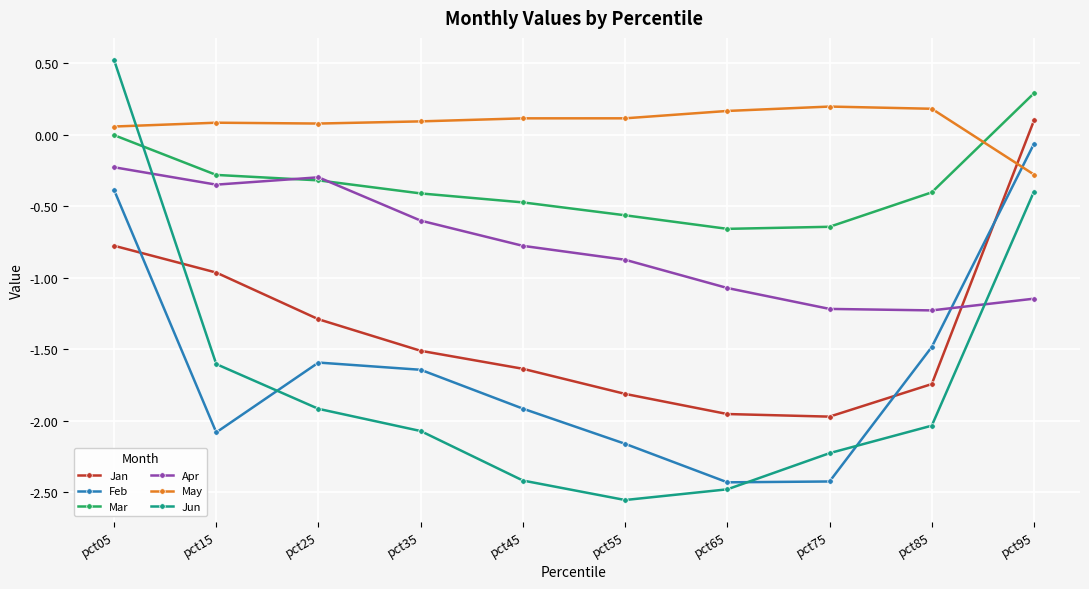

What is the average value of the Jan series?

-1.4